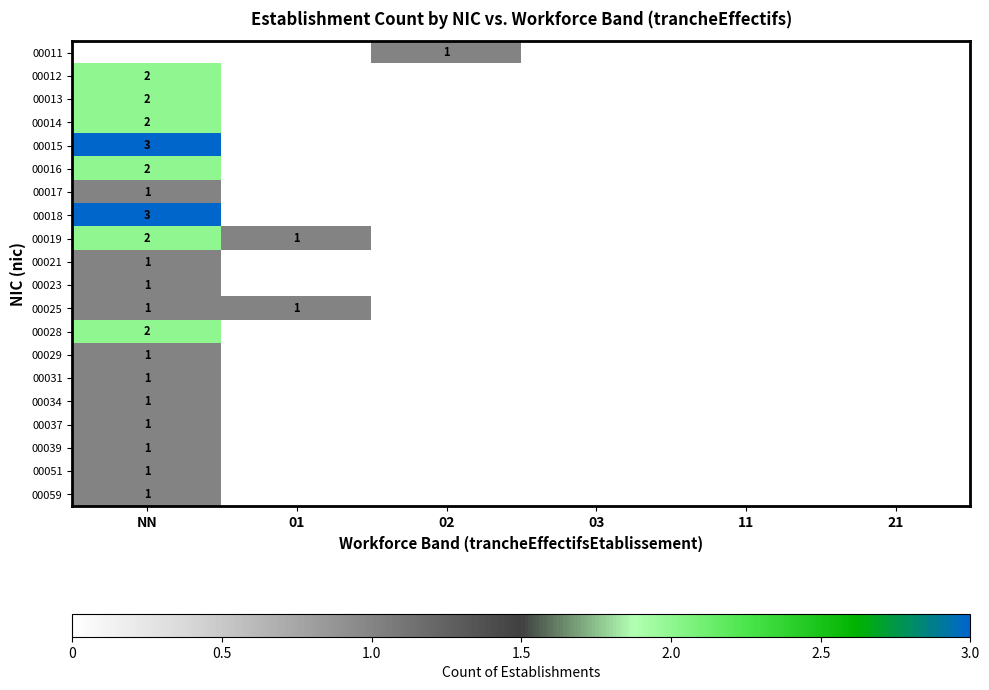

True or false: 00025 has a value of 0 at 01.

False